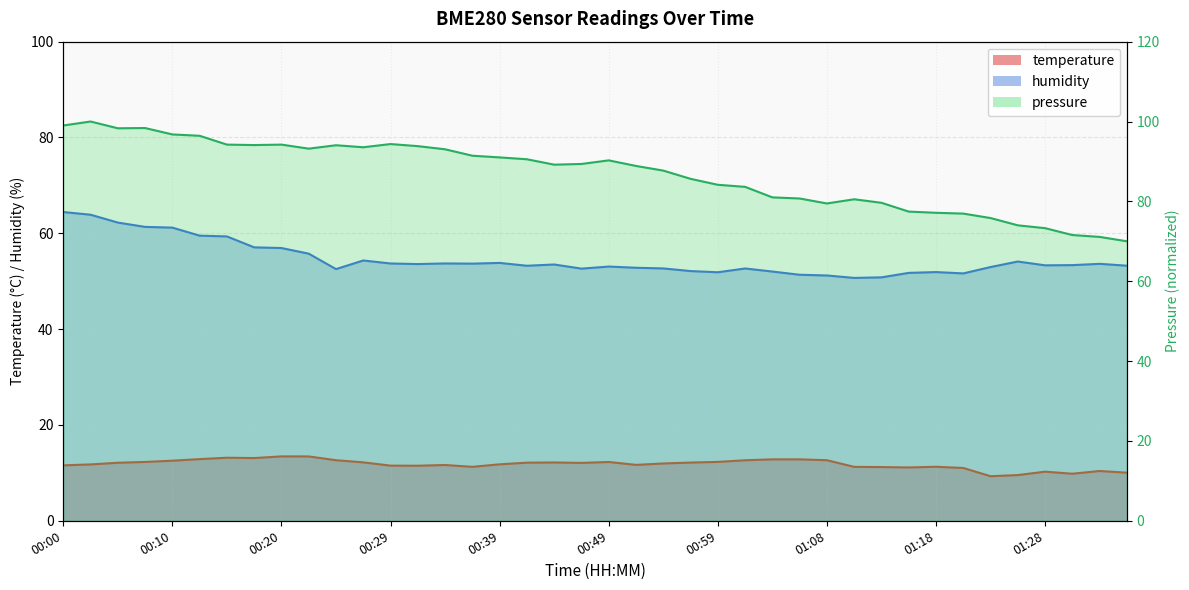

At which category is the sum across all series the highest?

00:00